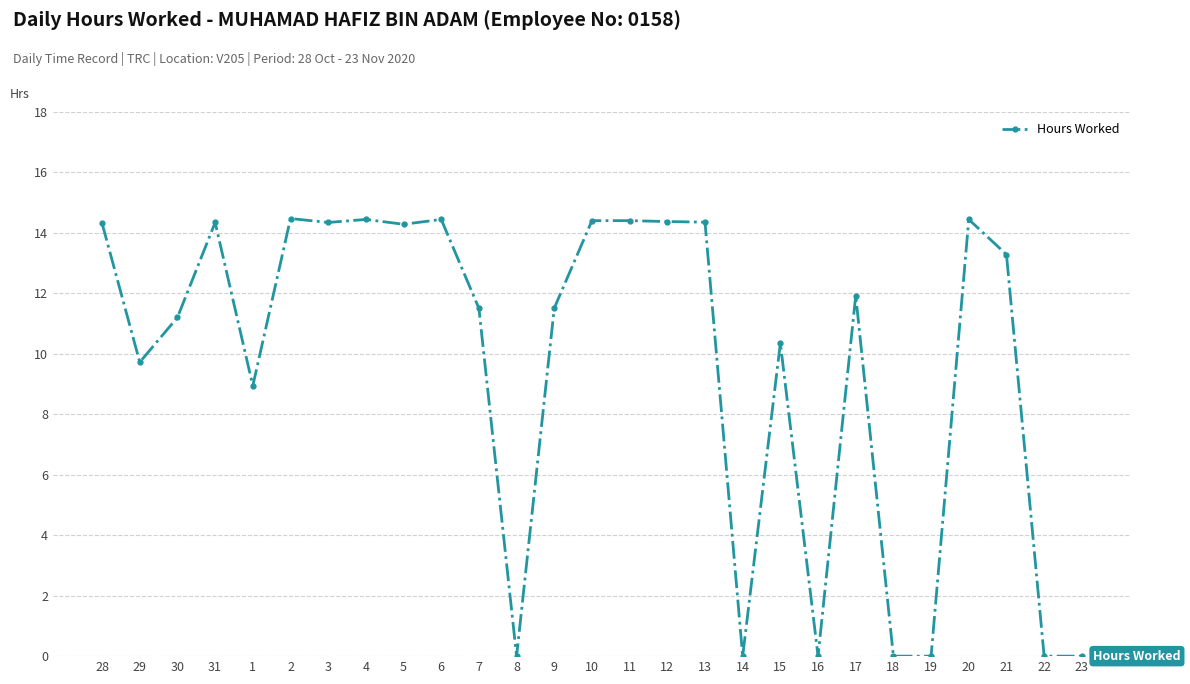

True or false: the data has more than 2 interior local peaks.

True